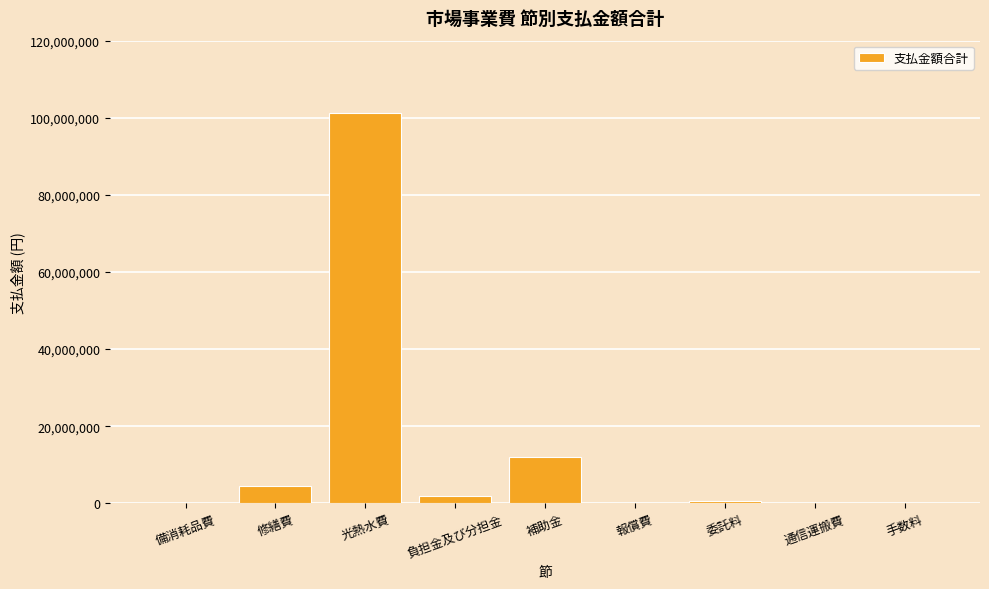

The chart shows a value of 12015000 at 補助金. True or false?

True